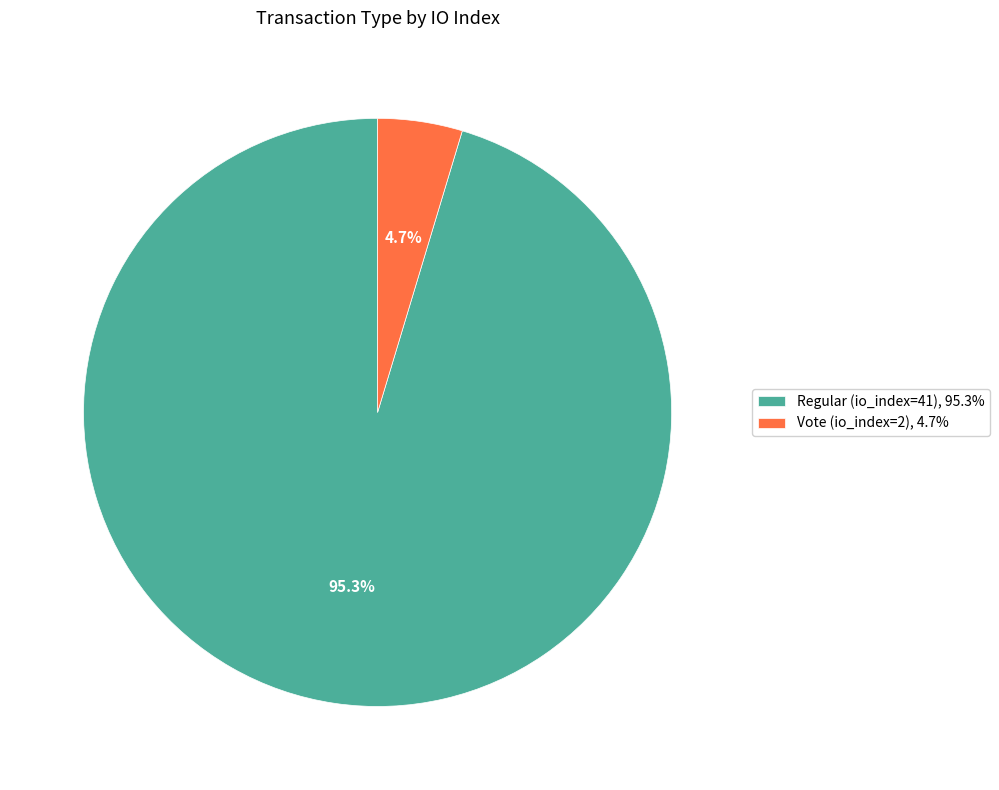

Which slice is the smallest?

Vote (io_index=2)